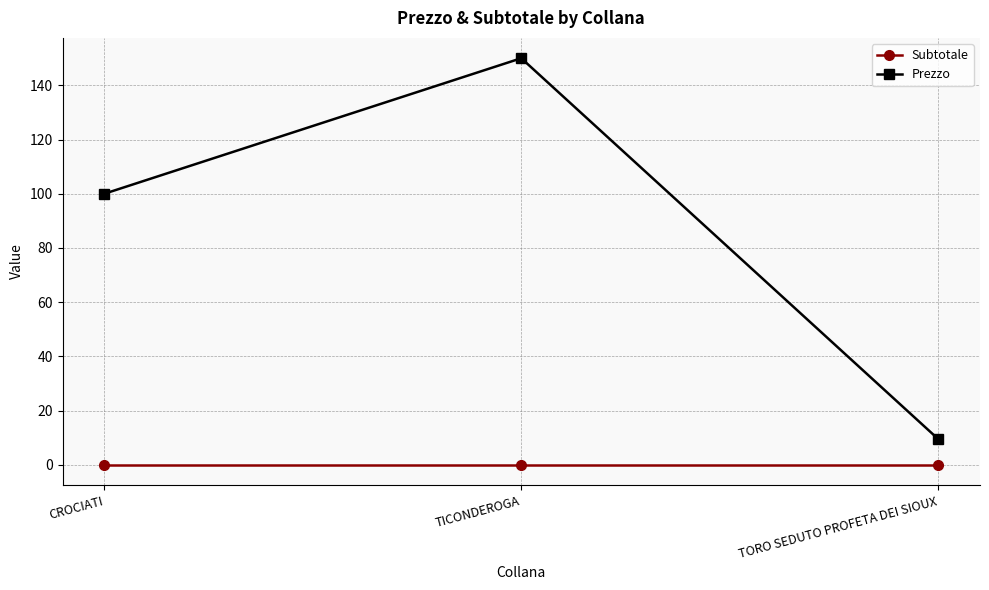

What is the label of the 1st point from the right?

TORO SEDUTO PROFETA DEI SIOUX